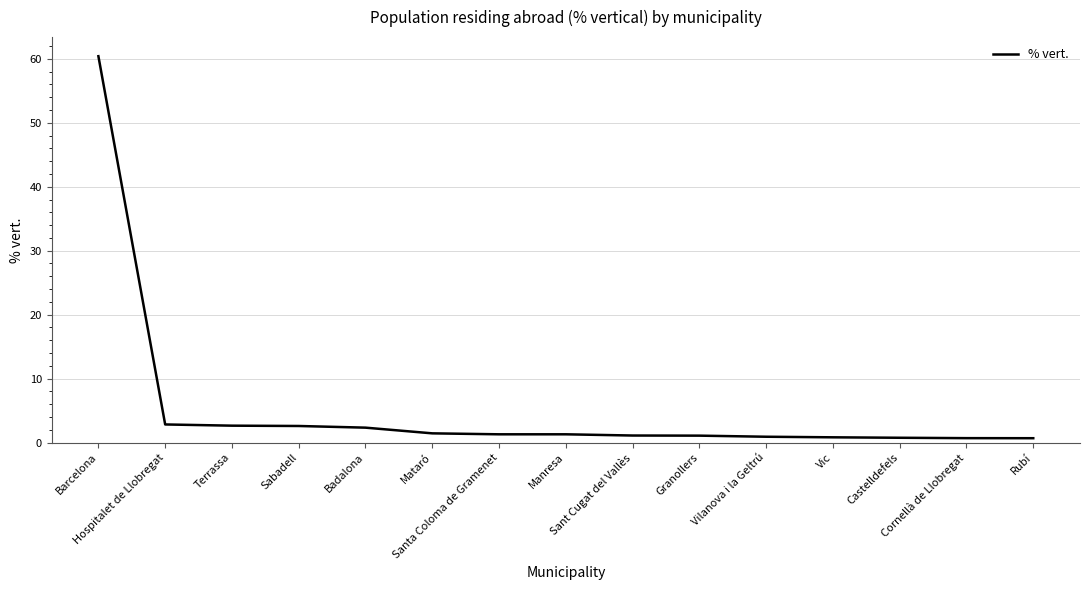

What is the change in value from Barcelona to Granollers?

-59.3